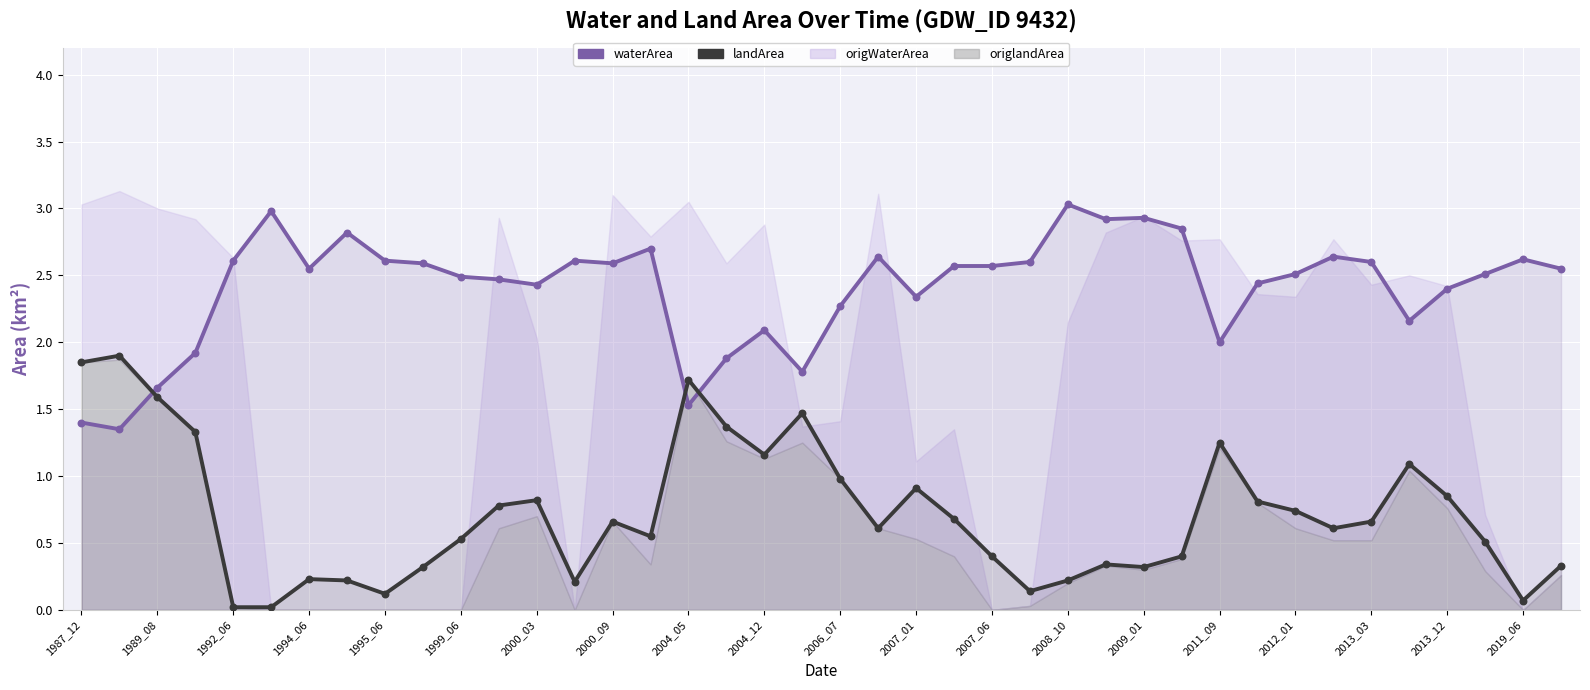

At which category is the sum across all series the highest?

2013_03